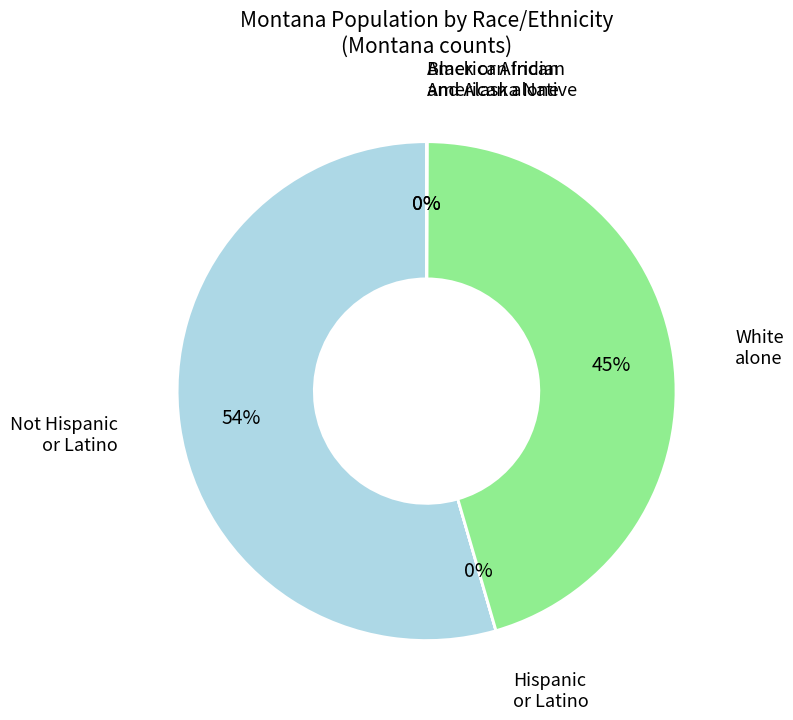

Is there a majority slice in this chart?

Yes